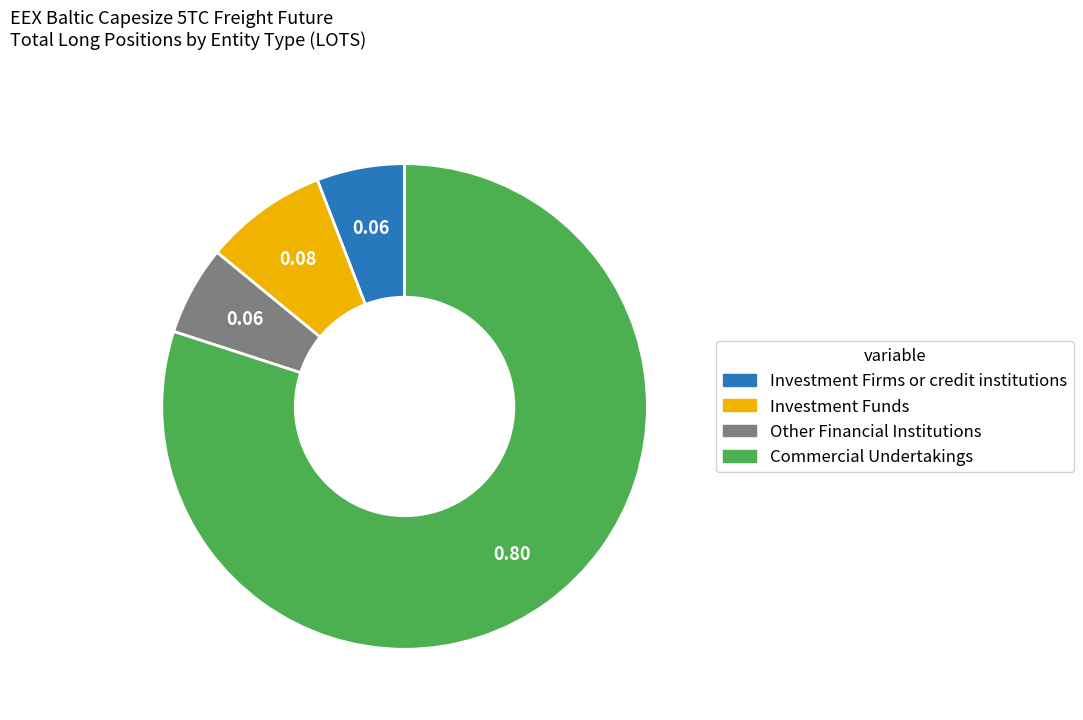

Which category has the biggest portion of the pie?

Commercial Undertakings